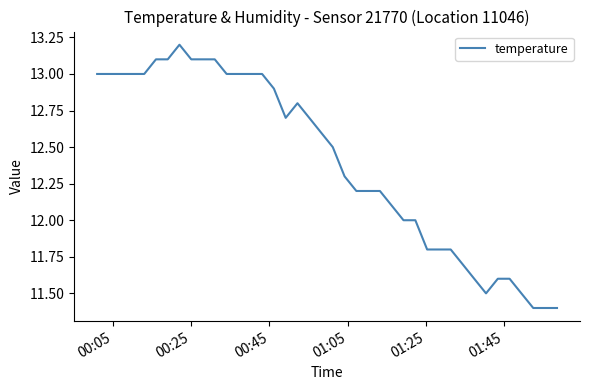

What is the maximum value shown in the chart?

13.2